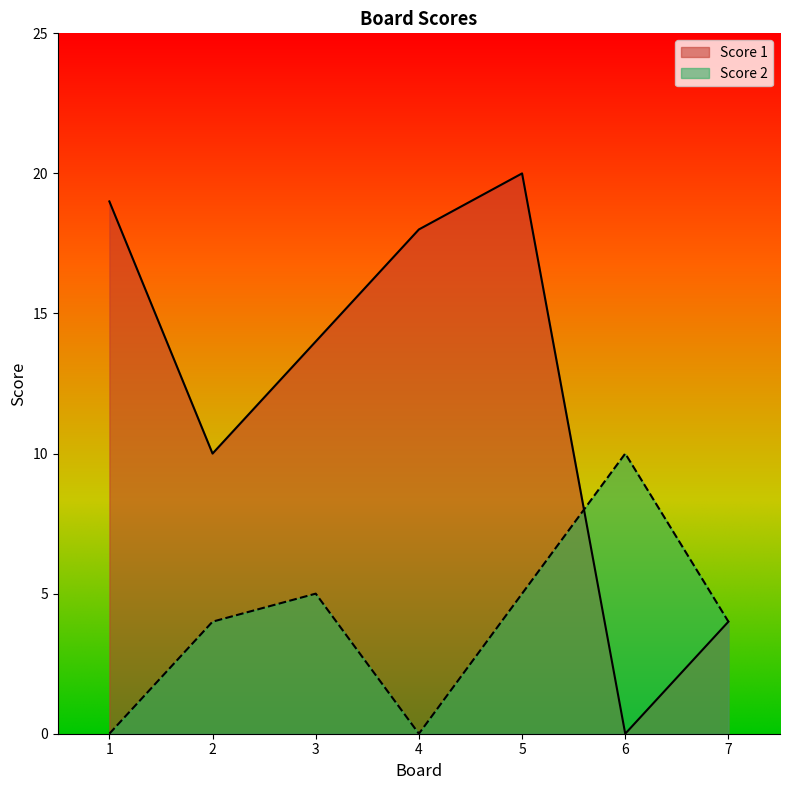

What are all the series names shown in the legend?

Score 1, Score 2